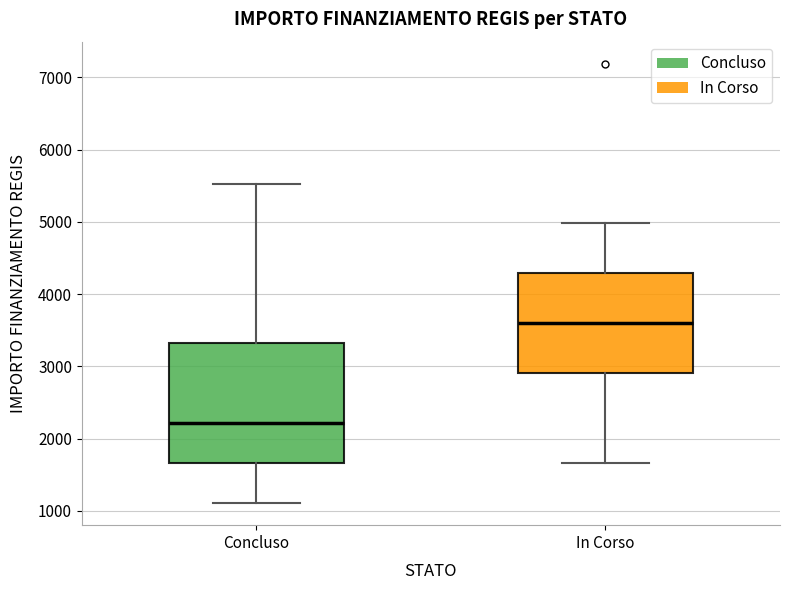

Which box's median line is the highest?

In Corso